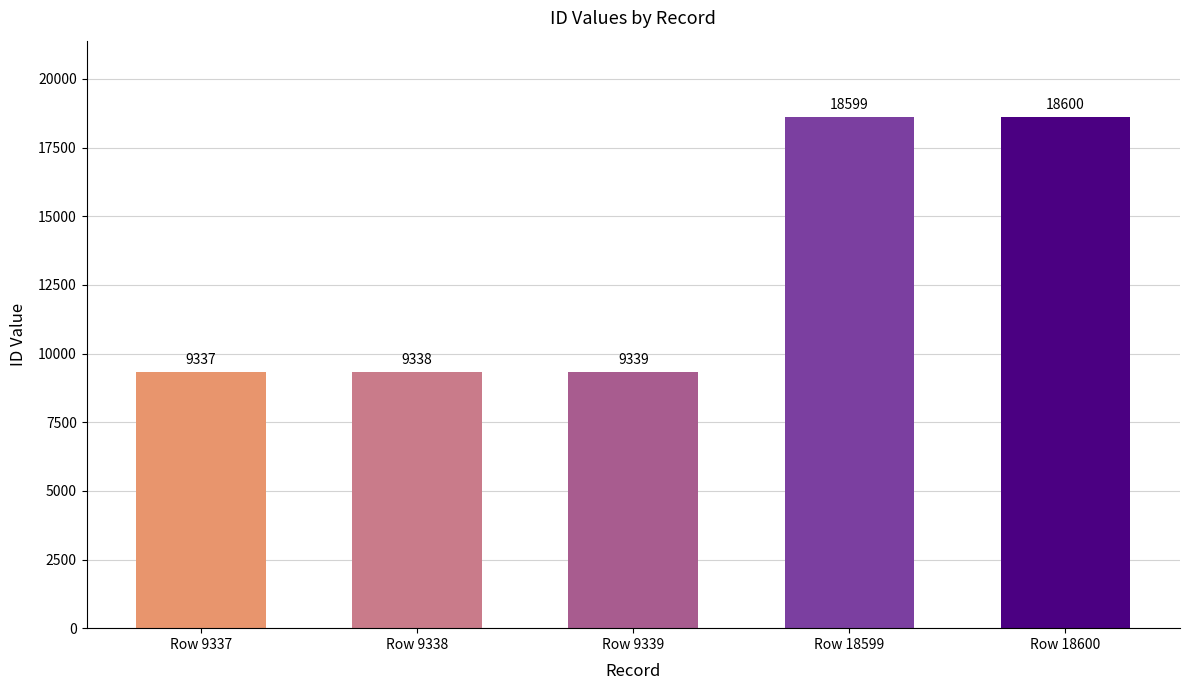

What is the average value?

13043